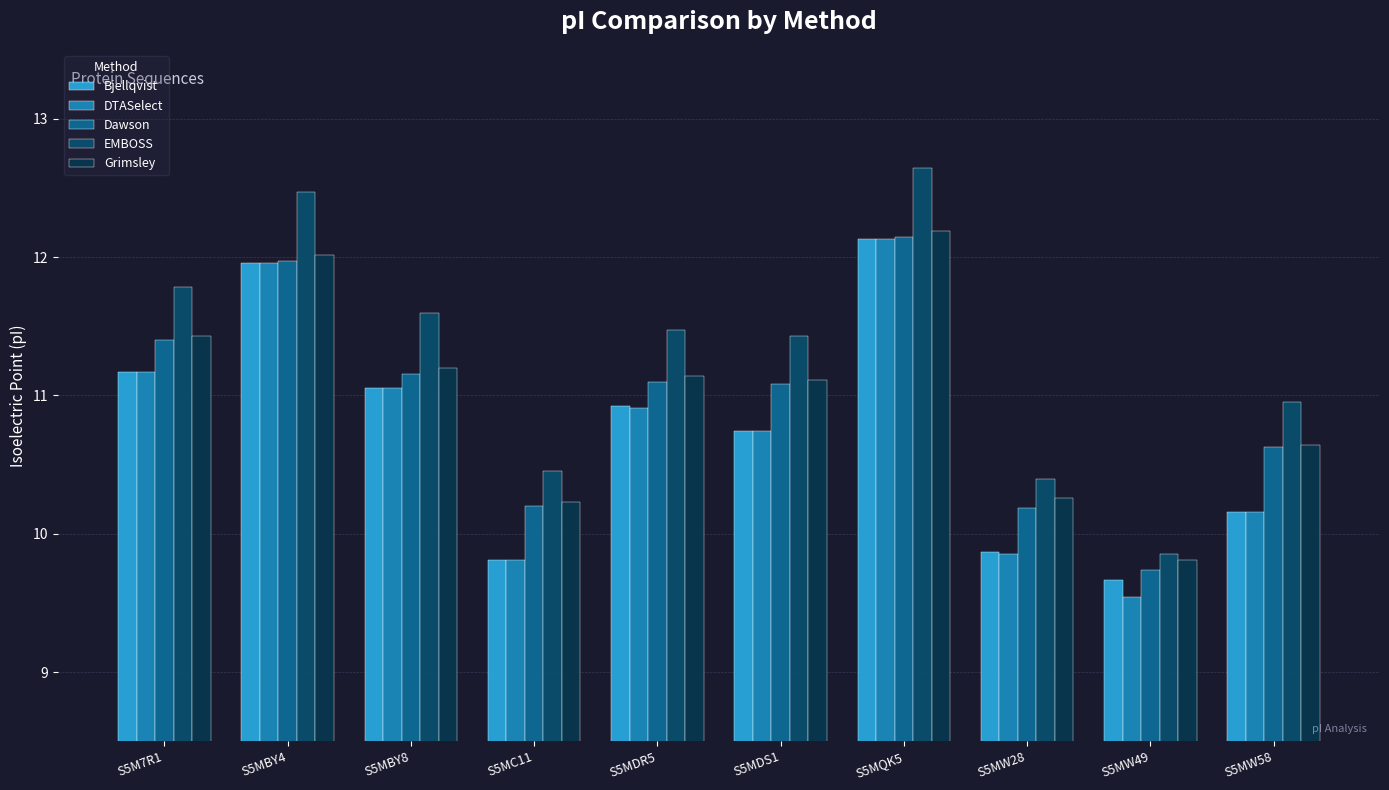

The EMBOSS series shows 4.3 at S5M7R1. True or false?

False